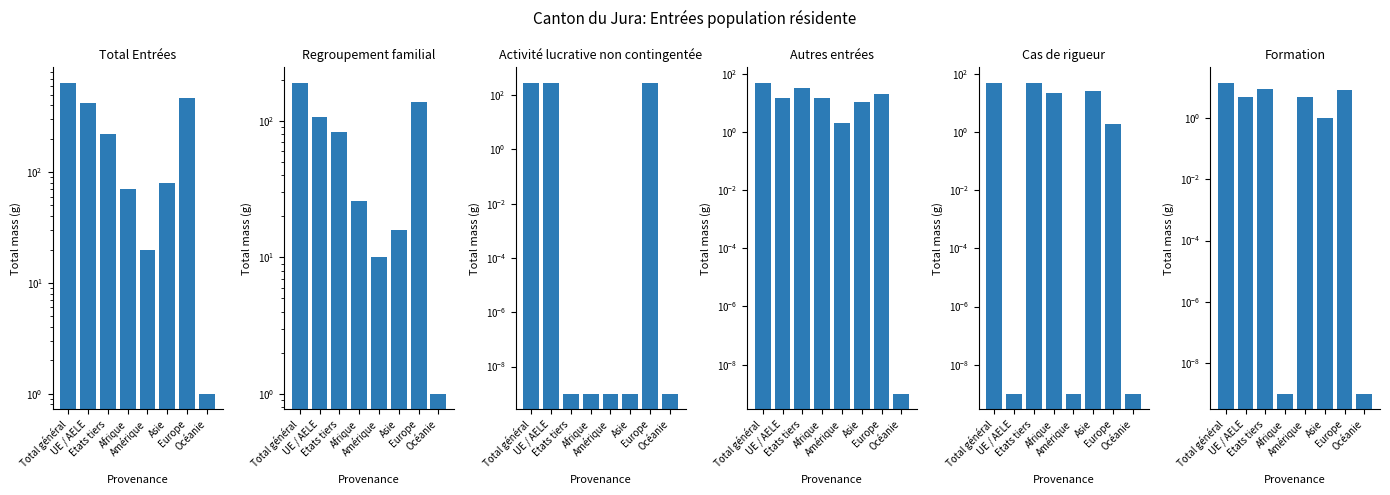

What is the value of the Autres entrées bar at the 5th from the left?

2.0